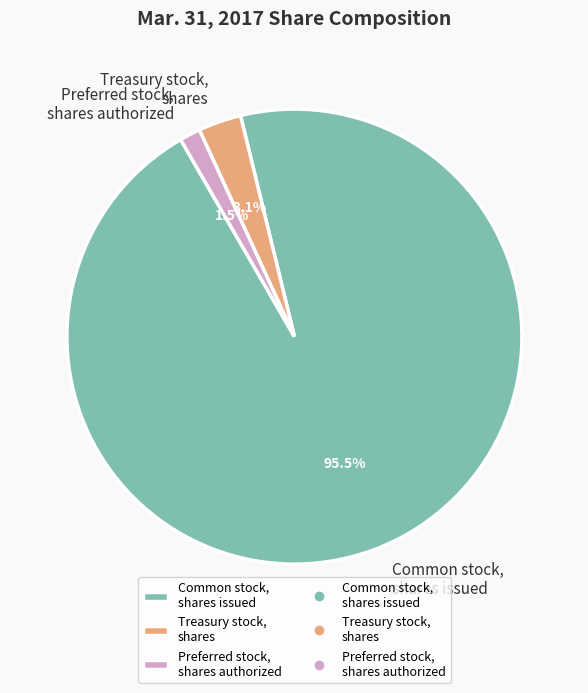

Which has a higher value, Treasury stock, shares or Common stock, shares issued?

Common stock, shares issued